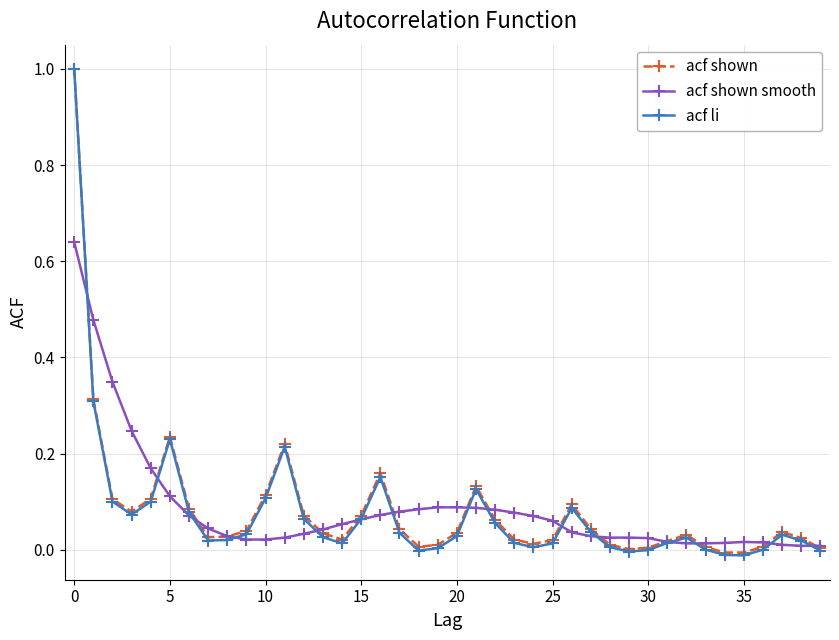

How many lines are shown in the chart?

3